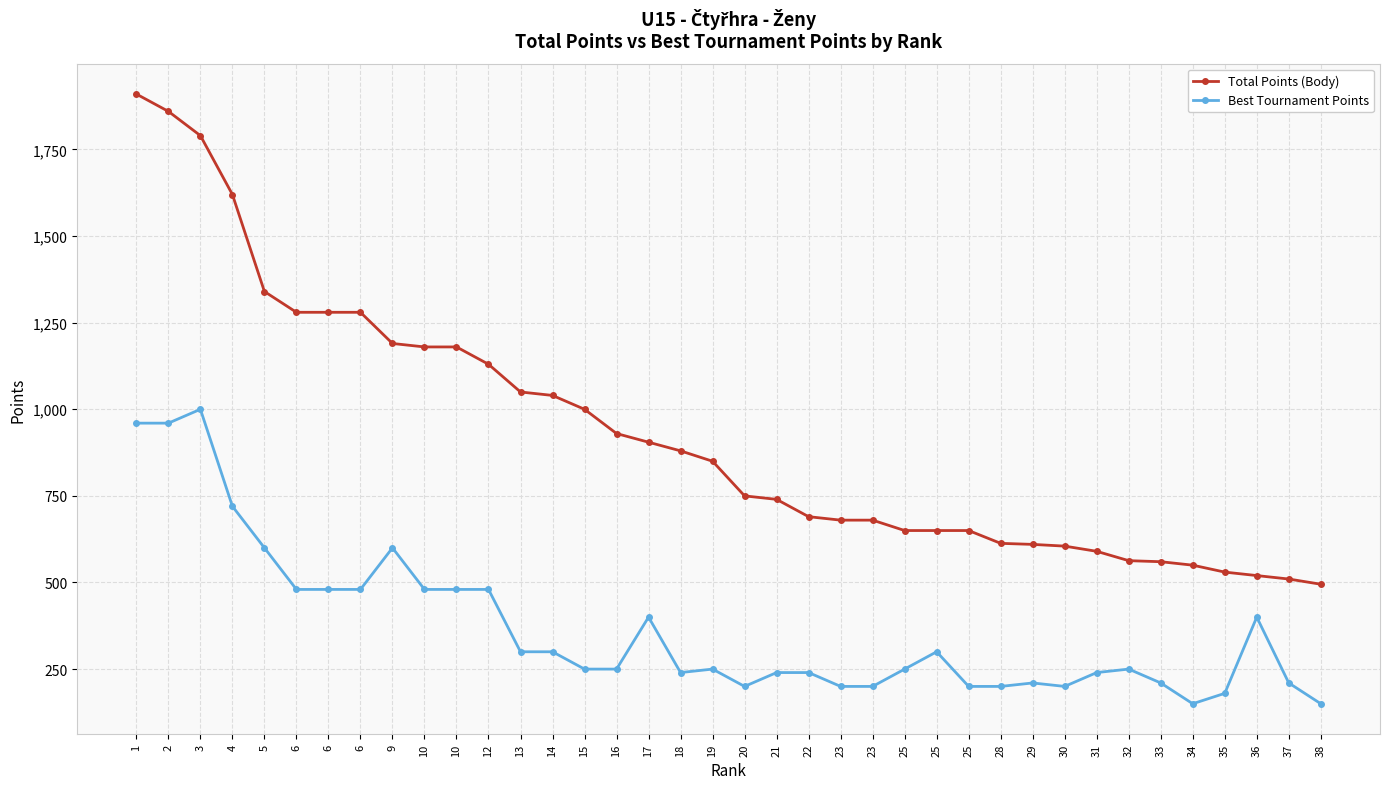

What is the difference between the Best Tournament Points values at 36 and 6?

80